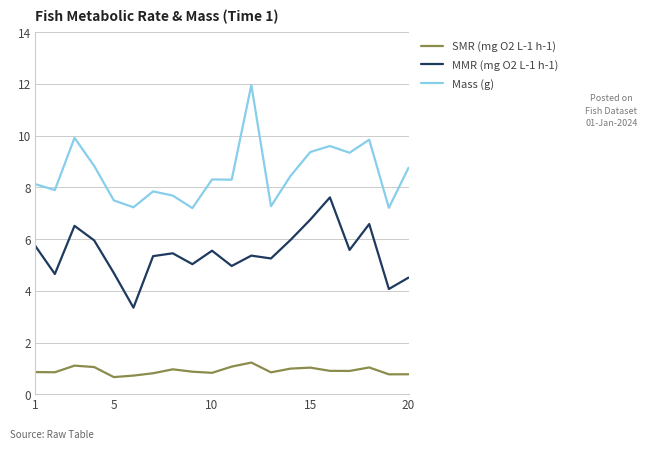

Rank the series by their average value, from lowest to highest.

SMR (mg O2 L-1 h-1), MMR (mg O2 L-1 h-1), Mass (g)